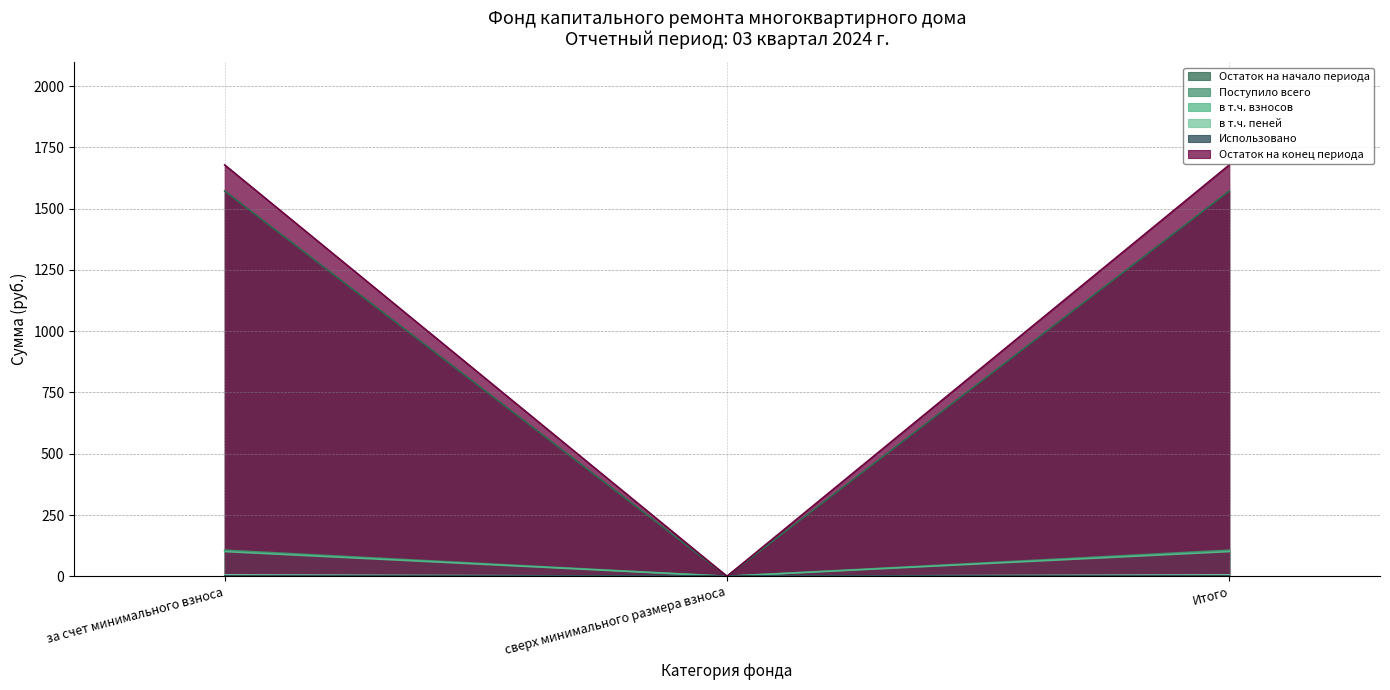

What is the label of the 1st point from the right?

Итого